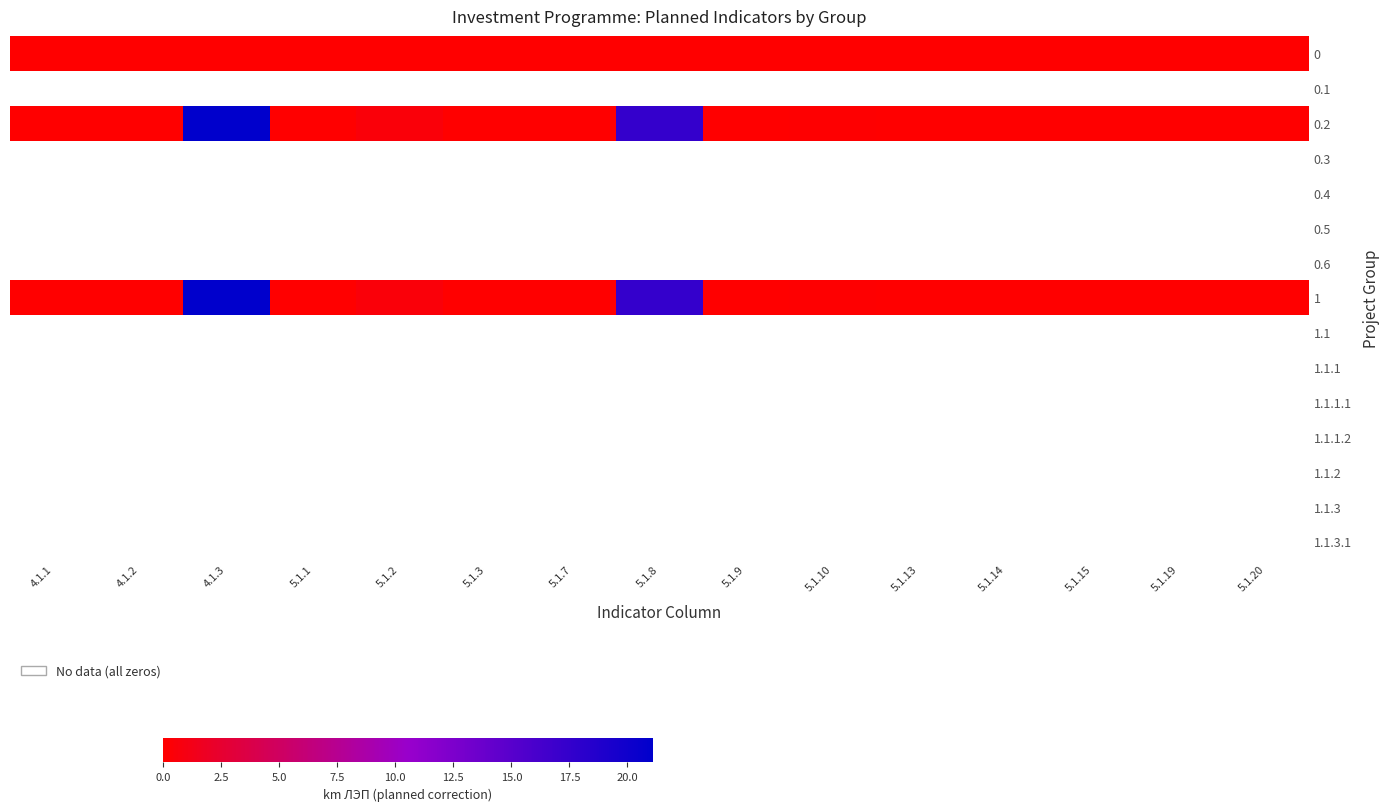

Is the value of 0.3 at 5.1.20 greater than the value of 0 at 5.1.3?

No